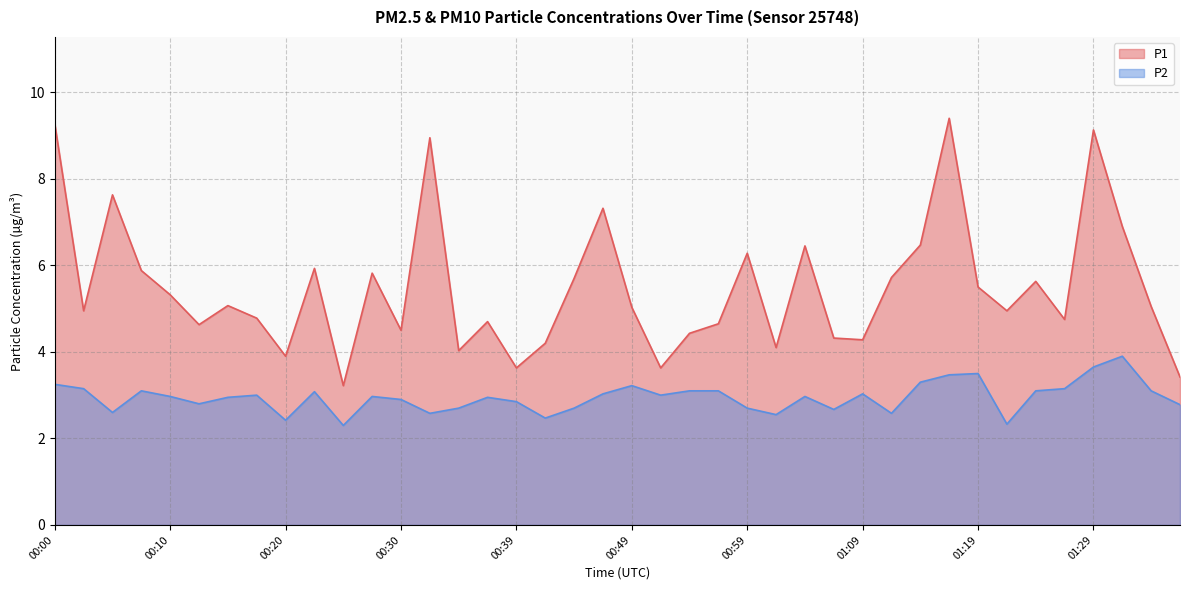

True or false: P1 and P2 cross at least once.

False